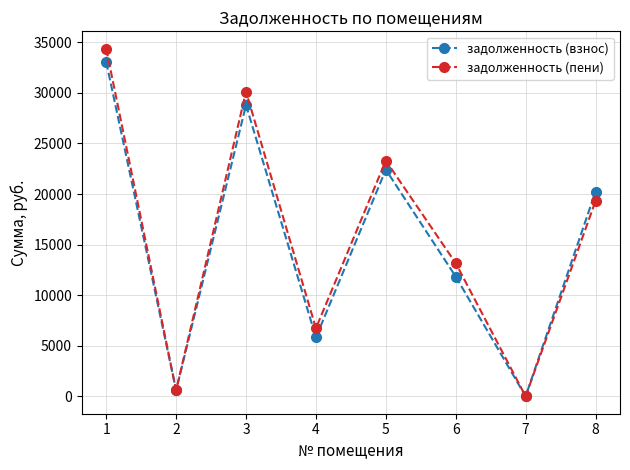

Reading left to right, extract all data points from this chart.

задолженность (взнос): 33051.7	594.1	28796.7	5827.7	22410.4	11843.5	0.5	20238.0
задолженность (пени): 34366.0	594.1	30120.8	6730.5	23301.5	13165.6	1.1	19316.9